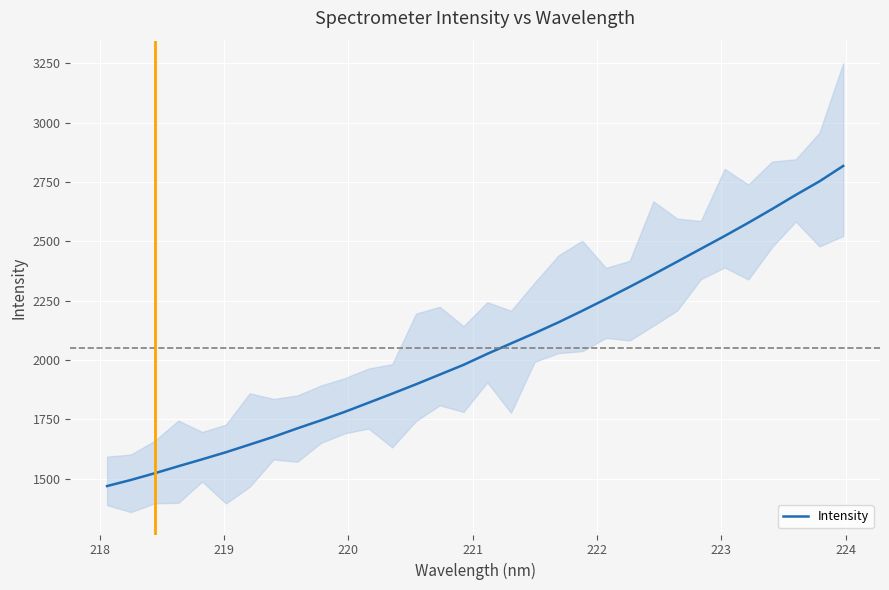

Reading left to right, transcribe all the data shown in this chart.

1468.7	1494.3	1522.4	1552.2	1581.3	1611.2	1643.5	1676.0	1711.6	1745.6	1781.3	1819.7	1858.2	1897.6	1938.5	1979.4	2025.8	2069.7	2113.2	2158.7	2207.2	2257.1	2308.3	2360.6	2414.2	2468.5	2522.5	2578.2	2636.0	2695.6	2752.9	2817.8